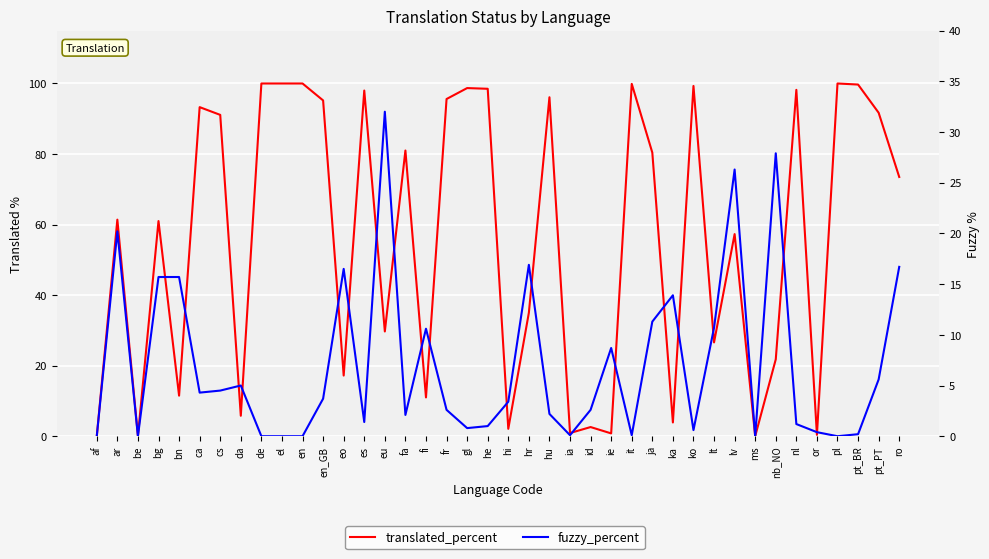

Which series ends up on top after the final intersection of fuzzy_percent and translated_percent?

translated_percent